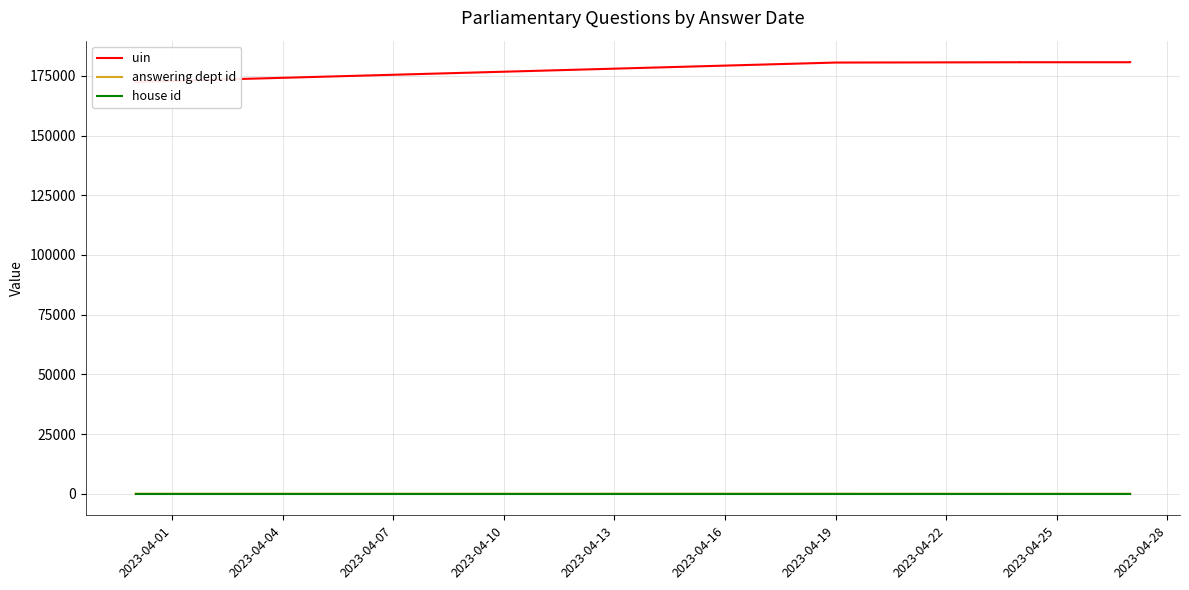

Which series changed the most between 2023-04-16 and 2023-04-22?

uin